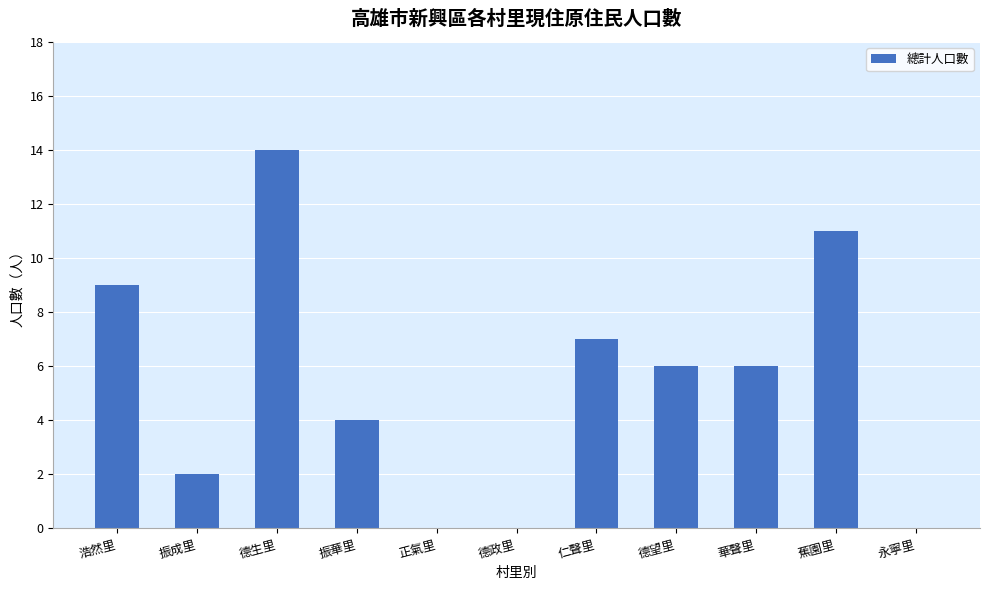

Count the values in the range 0 to 9.

9